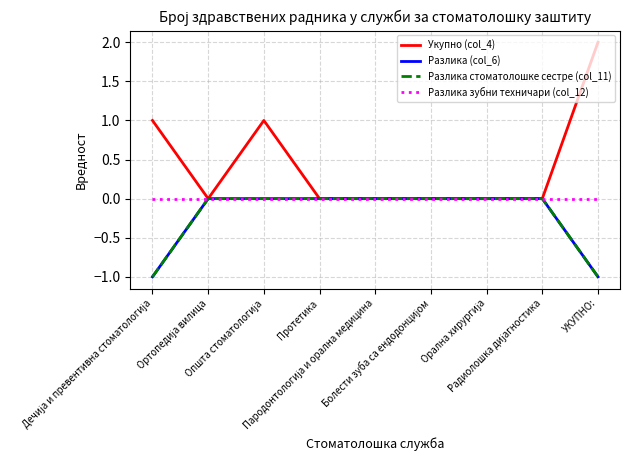

True or false: Разлика стоматолошке сестре (col_11) and Разлика (col_6) cross at least once.

False